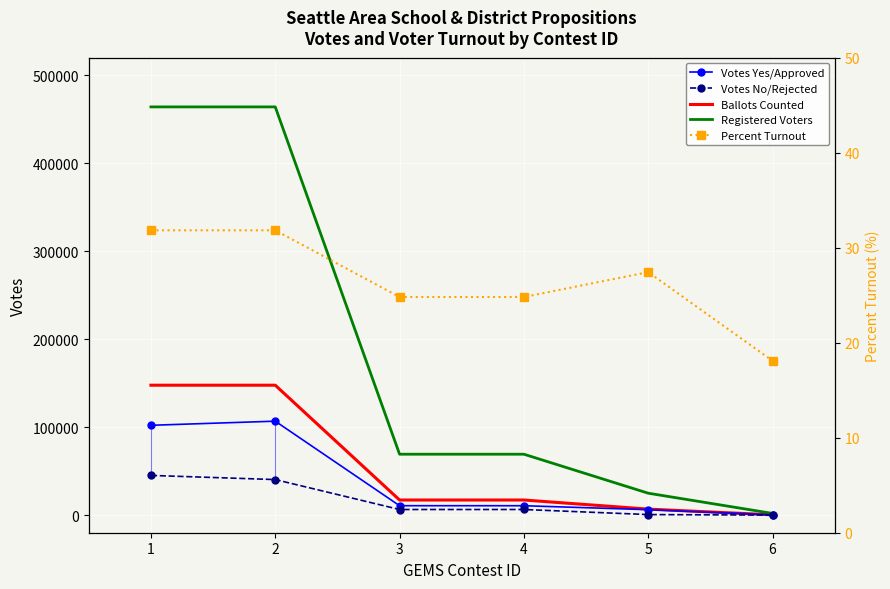

What is the difference between the second highest and minimum values in the Percent Turnout series?

13.7